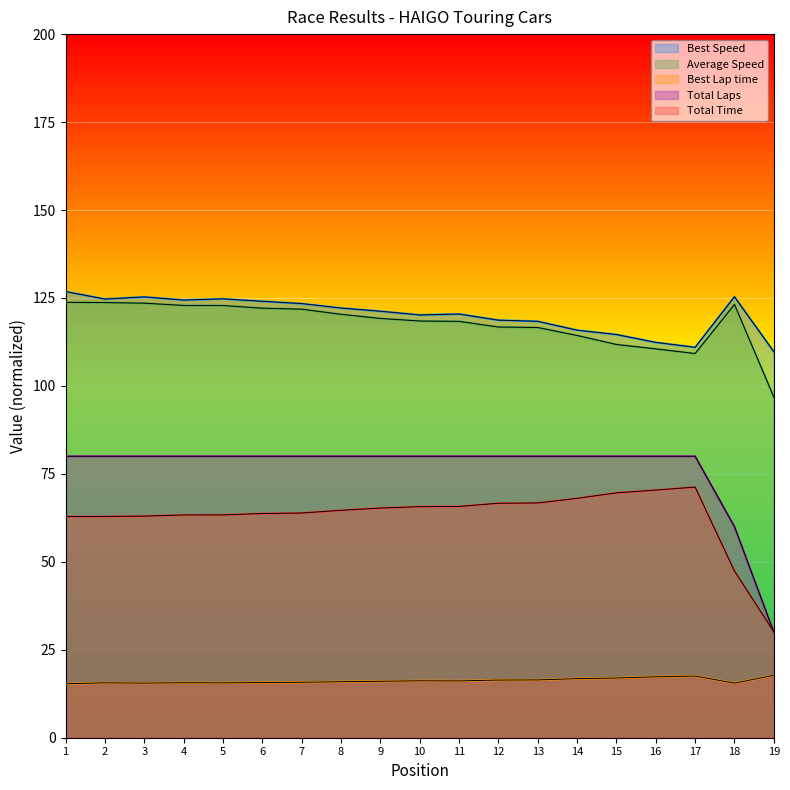

What are all the series names shown in the legend?

Best Speed, Average Speed, Best Lap time, Total Laps, Total Time